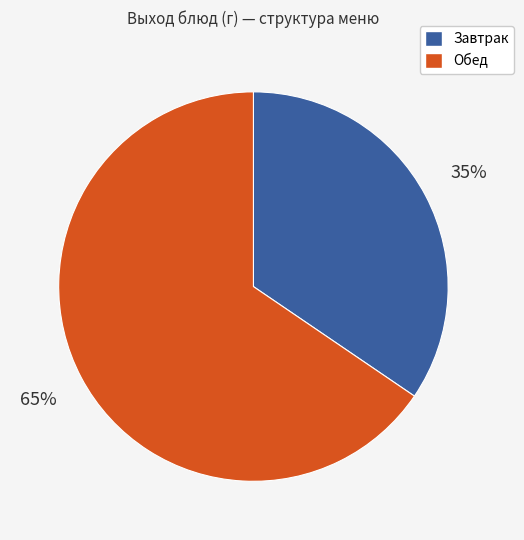

To the nearest percent, what is the average slice percentage?

50%